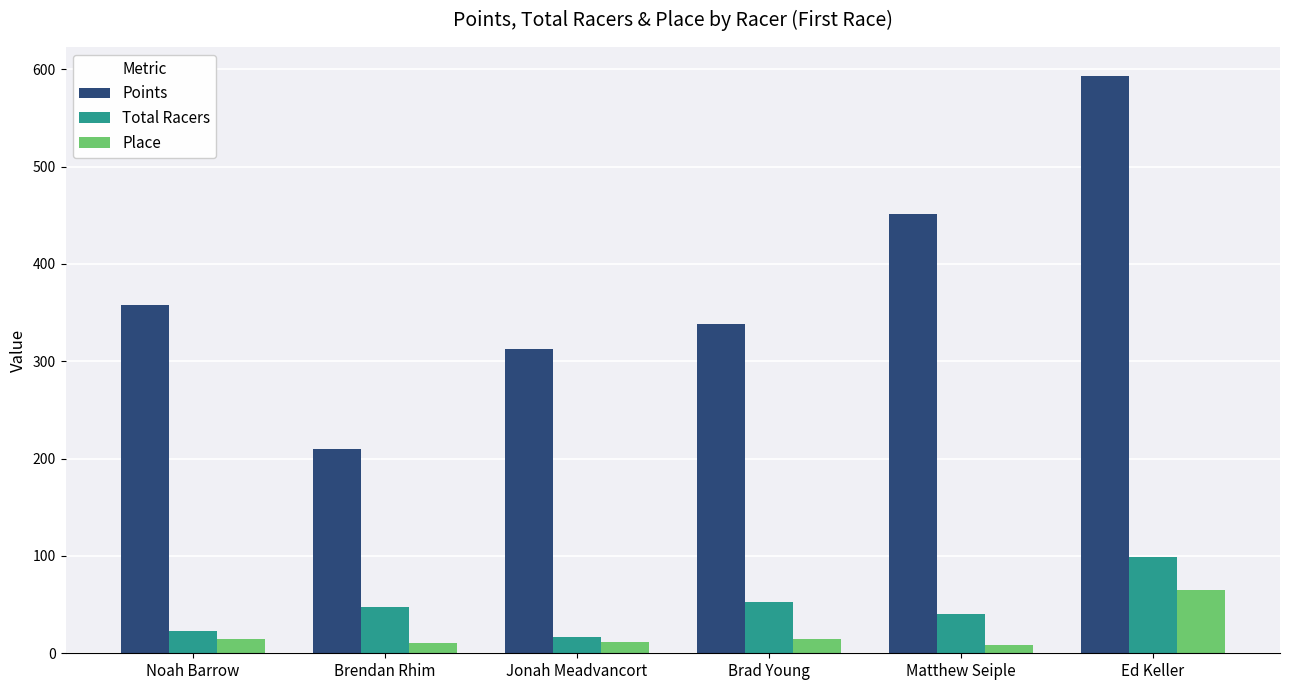

What position from the right is Brad Young?

3